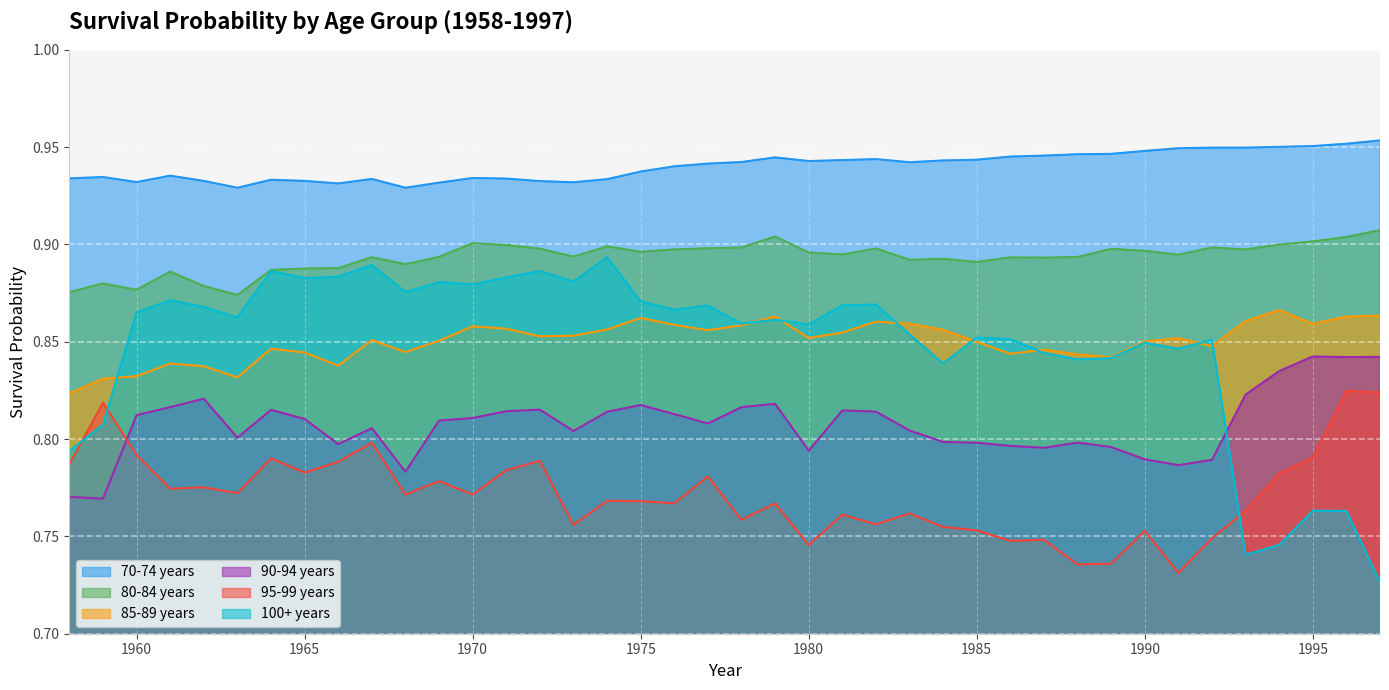

Which series has the largest total across all categories?

70-74 years